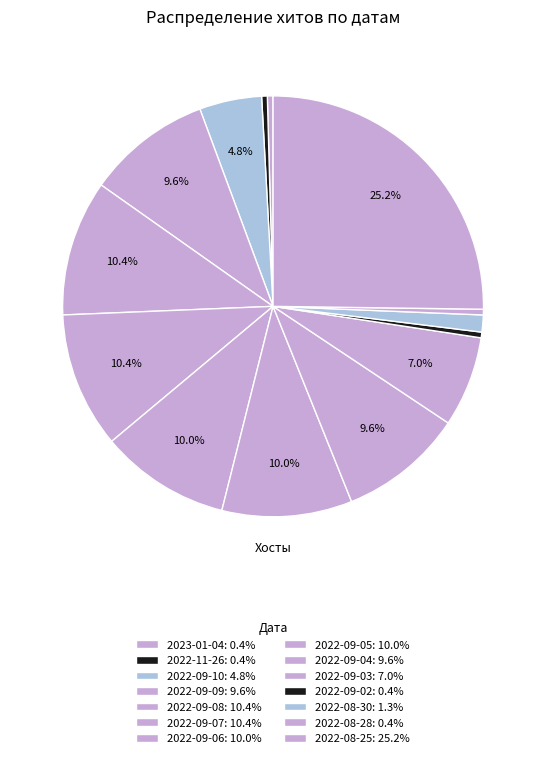

How many slices are in this pie chart?

14